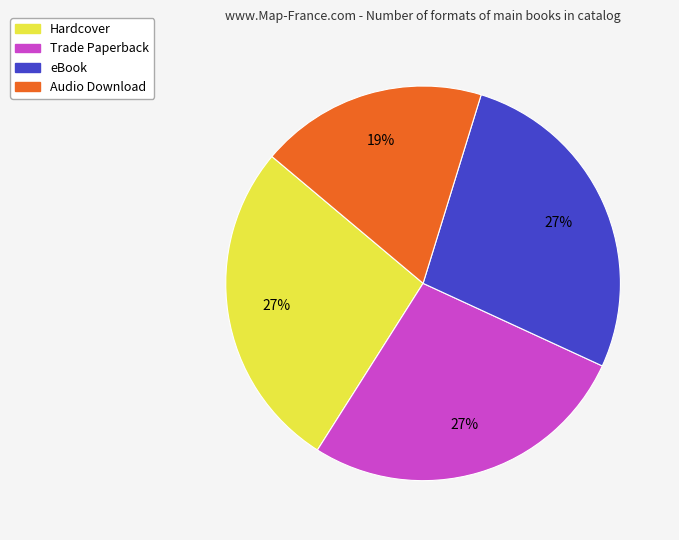

Approximately how many times larger is the value at Audio Download compared to Hardcover?

0.7